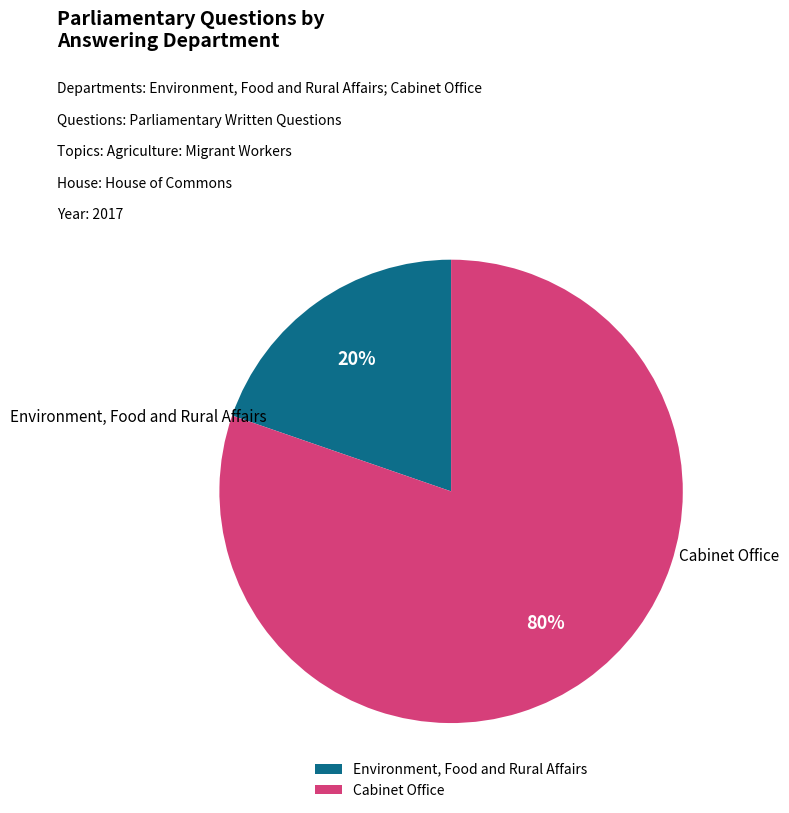

How many segments does this pie chart have?

2